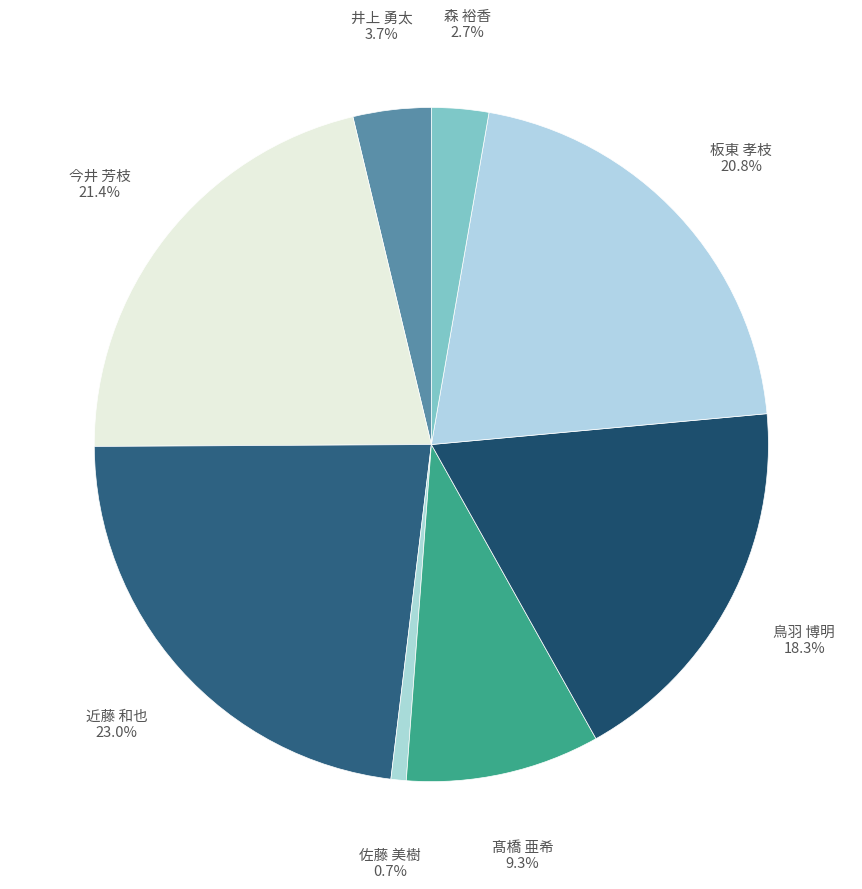

Rank the categories by value from lowest to highest.

佐藤 美樹, 森 裕香, 井上 勇太, 髙橋 亜希, 鳥羽 博明, 板東 孝枝, 今井 芳枝, 近藤 和也